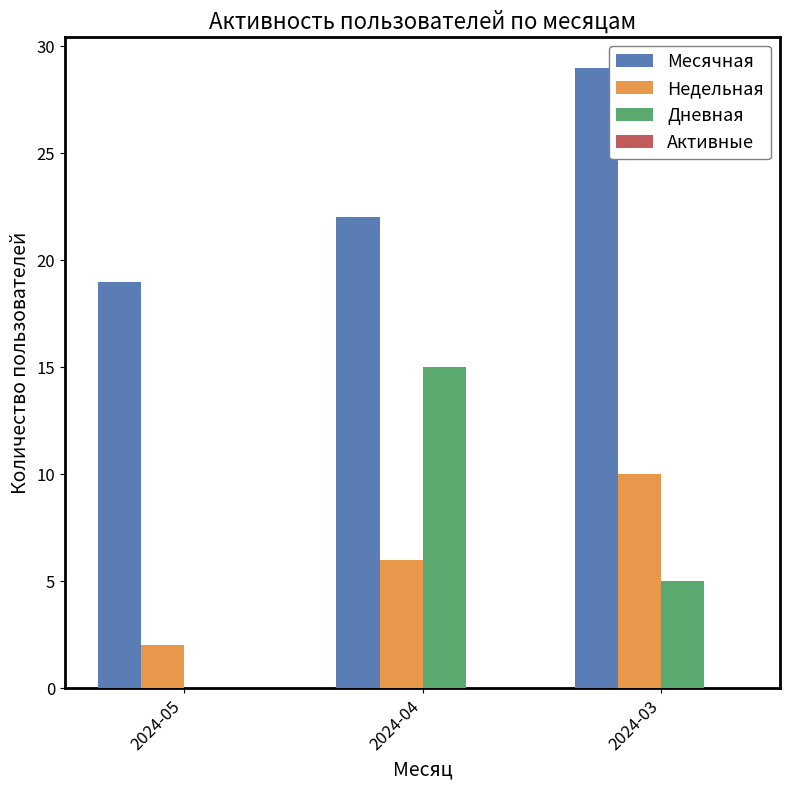

True or false: Месячная has a value of 8 at 2024-04.

False